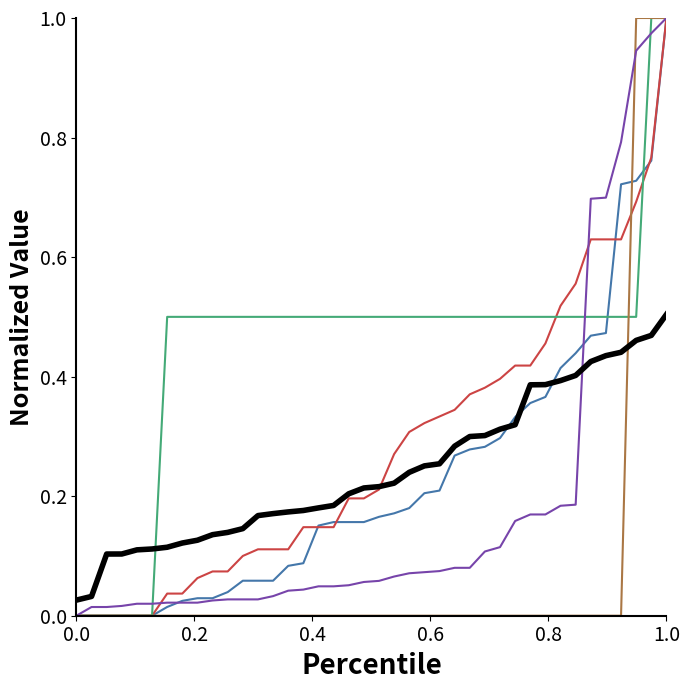

How many lines are shown in the chart?

6